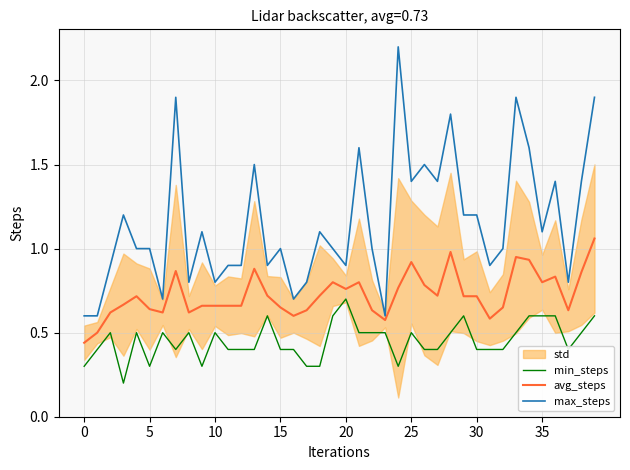

Between 8 and 26, which series saw the biggest shift?

max_steps